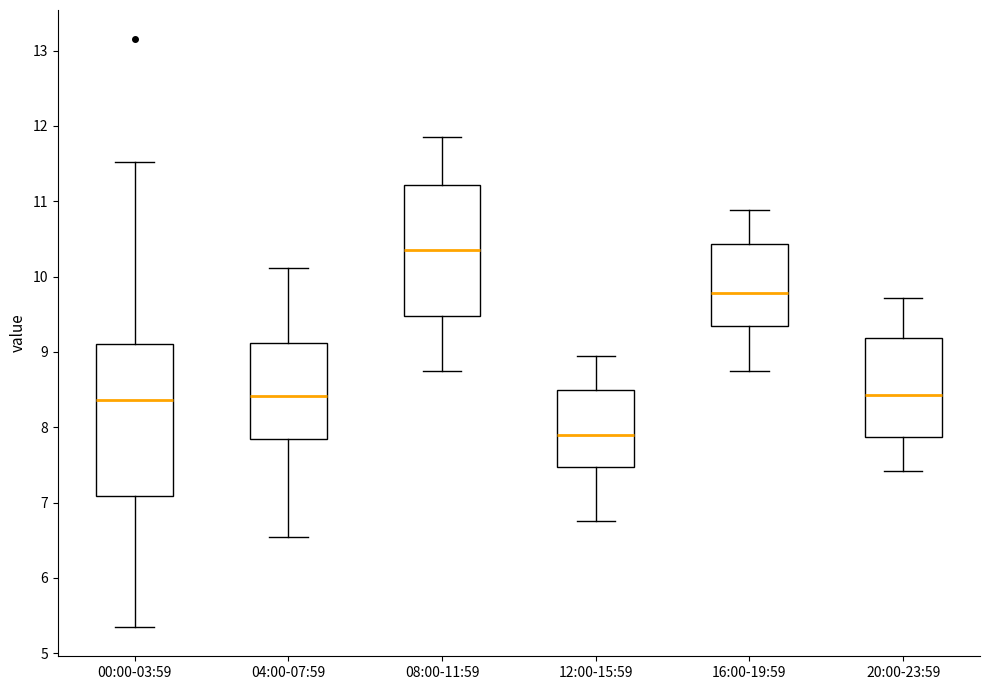

Comparing the boxes themselves (not the whiskers), which one is the tallest?

00:00-03:59